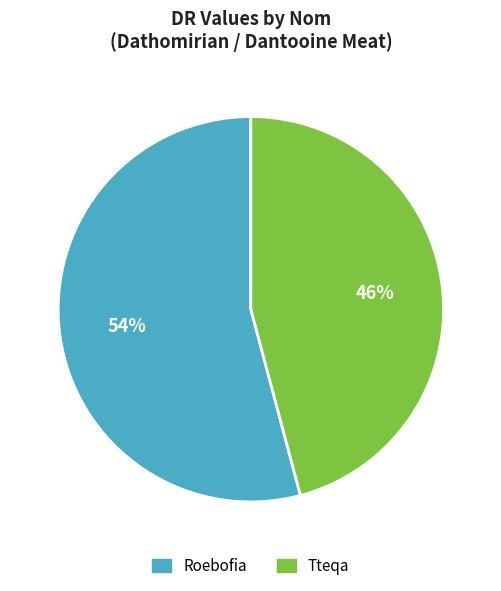

Is the sum of Roebofia and Tteqa greater than half?

Yes